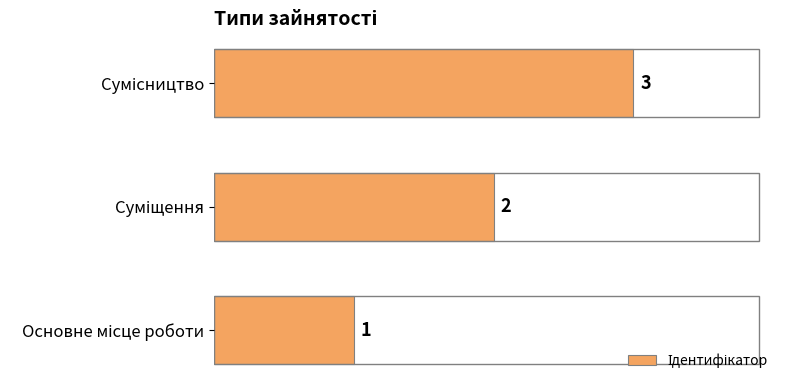

How many values are between 1 and 3?

3